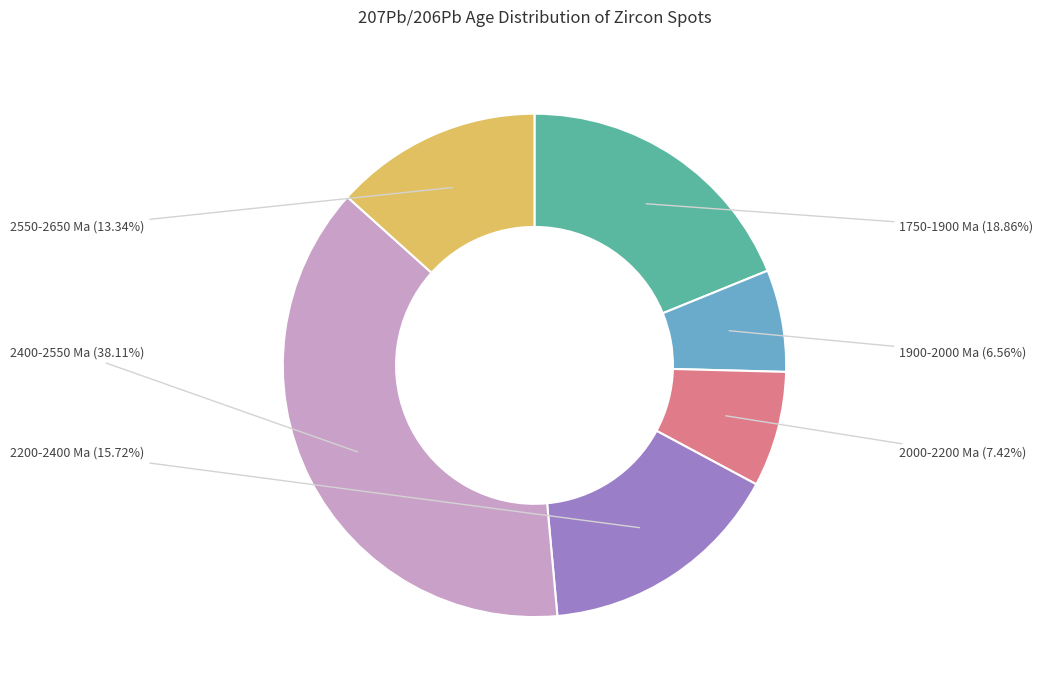

How many segments does this pie chart have?

6